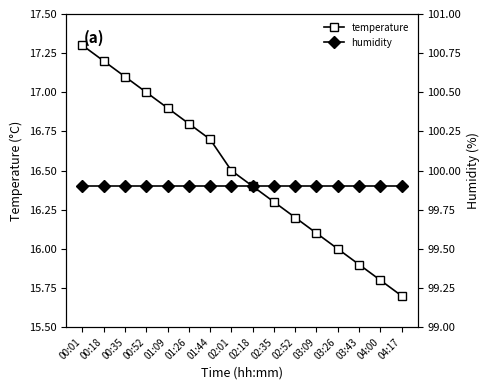

What is the sum of the temperature values at 00:18 and 02:18?

33.6